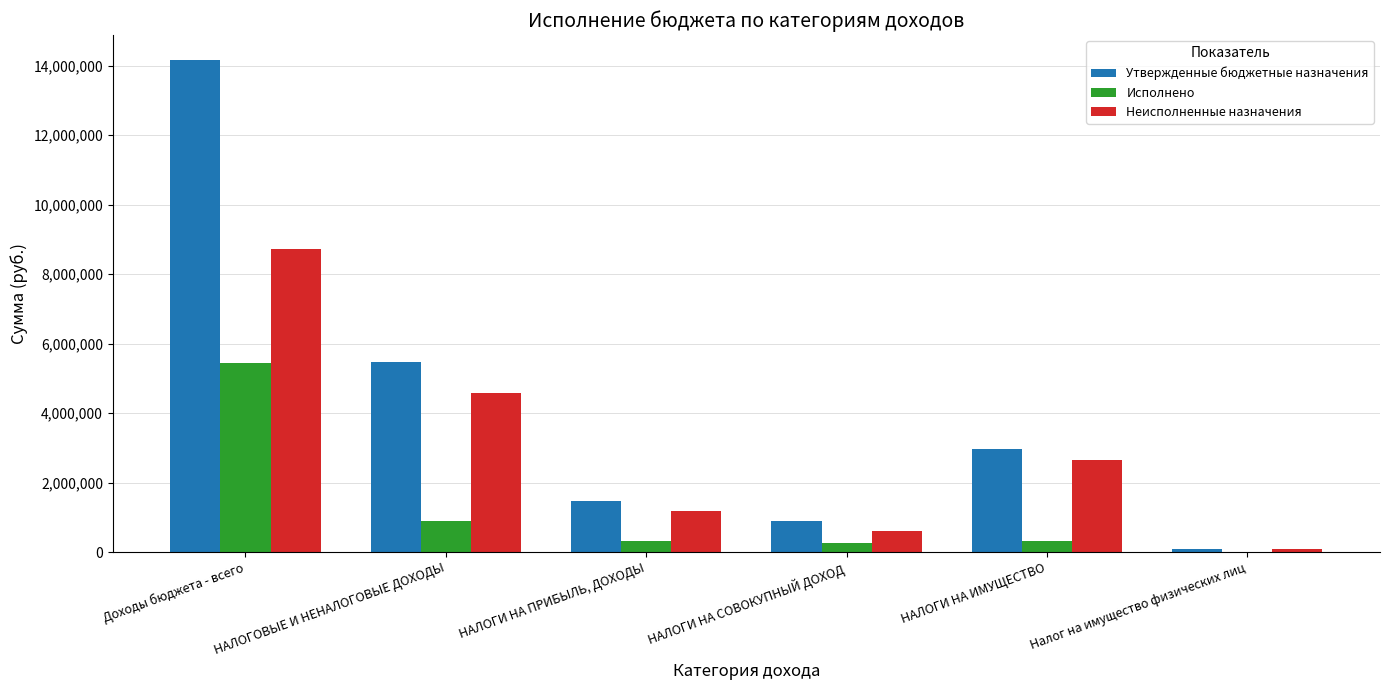

What is the sum of the Неисполненные назначения values at НАЛОГОВЫЕ И НЕНАЛОГОВЫЕ ДОХОДЫ and Доходы бюджета - всего?

13302384.5